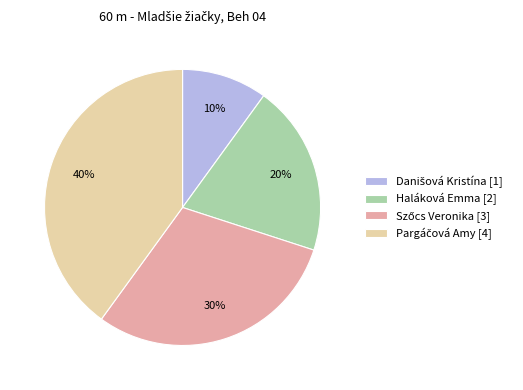

To the nearest percent, what is the average slice percentage?

25%